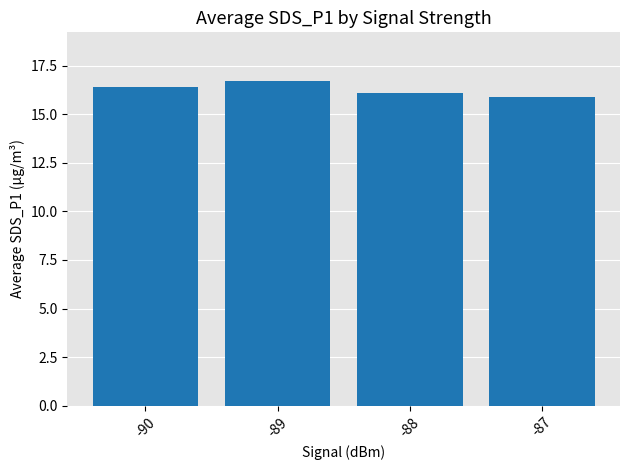

What is the sum of all values?

65.1